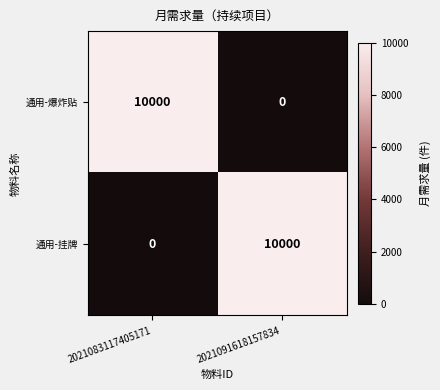

The 通用-爆炸贴 series shows 10000 at 2021083117405171. True or false?

True